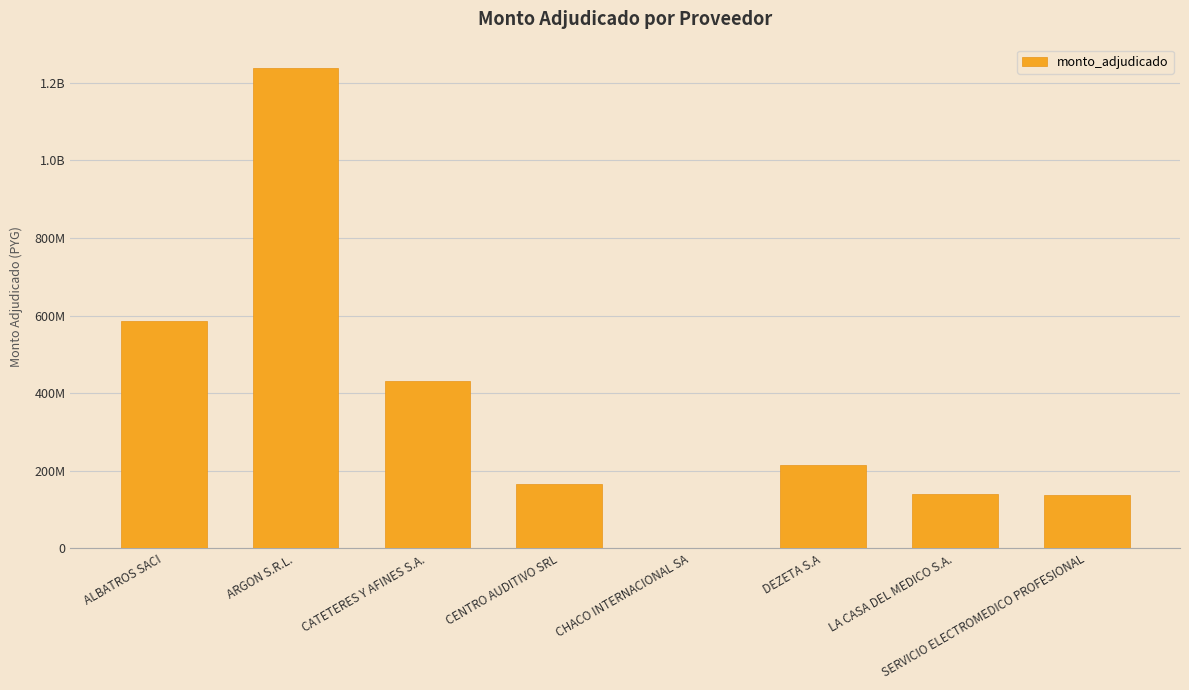

What value does the data have at DEZETA S.A?

215600000